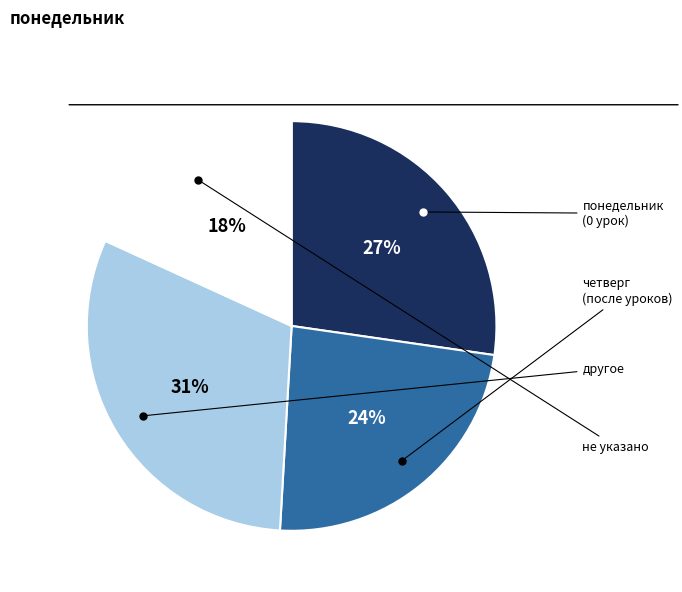

To the nearest percent, what is the difference between the largest and smallest slice percentages?

13%